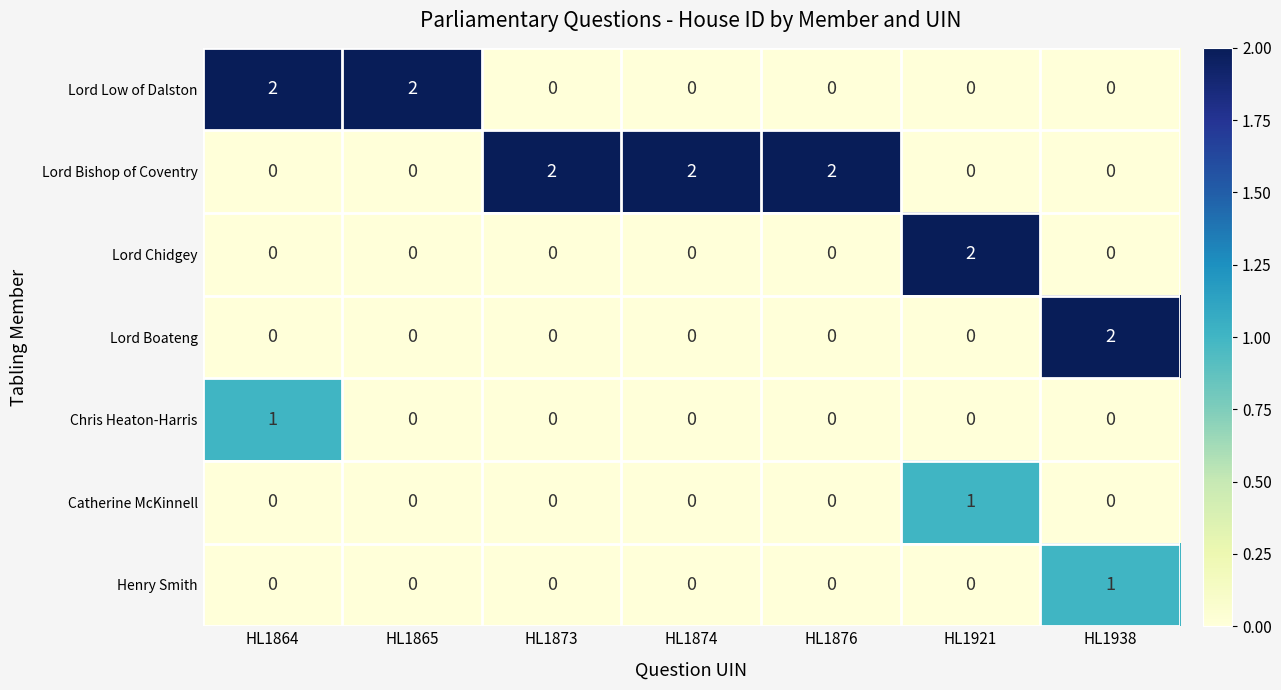

Count the Chris Heaton-Harris values in the range 0 to 1.

7